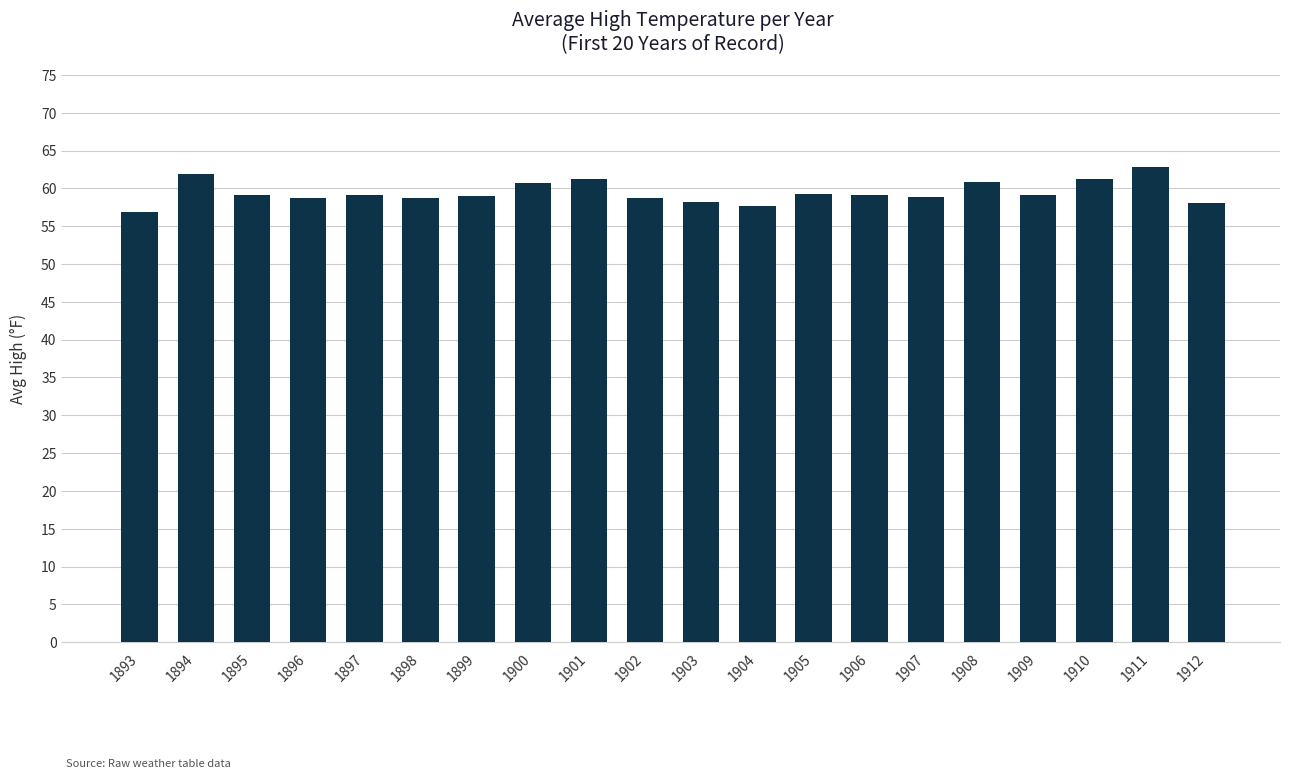

What is the sum of the values at 1896 and 1895?

117.8